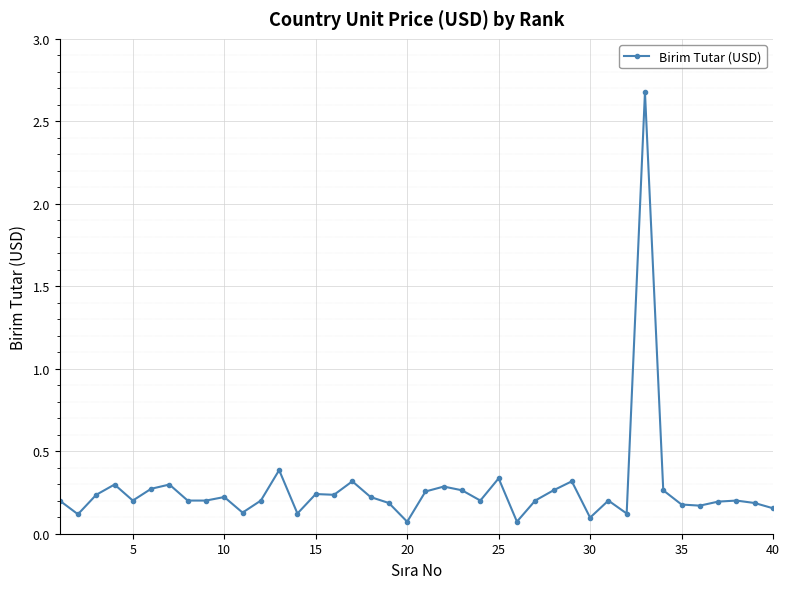

What is the value of the 26th point from the left?

0.1